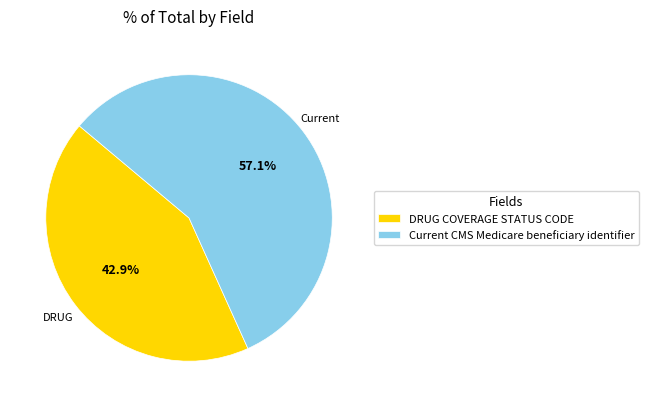

To the nearest percent, what is the difference between the largest and smallest slice percentages?

14%